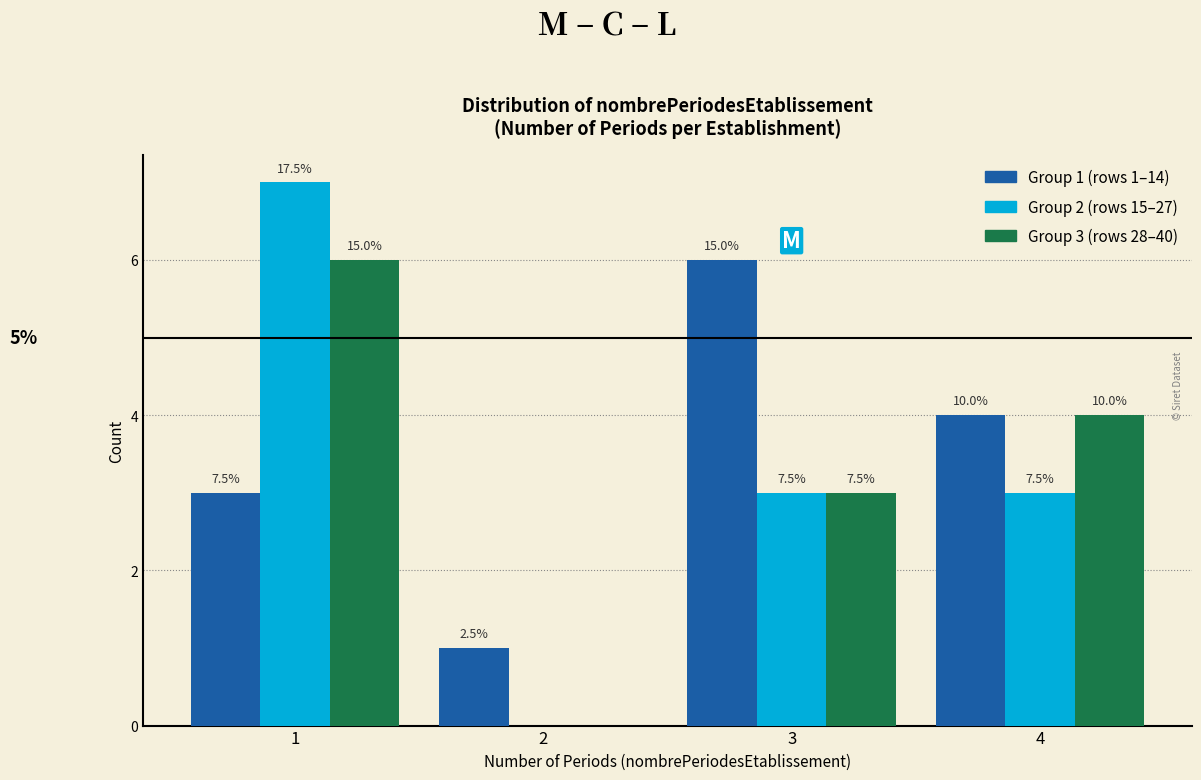

How many groups of bars are there?

4